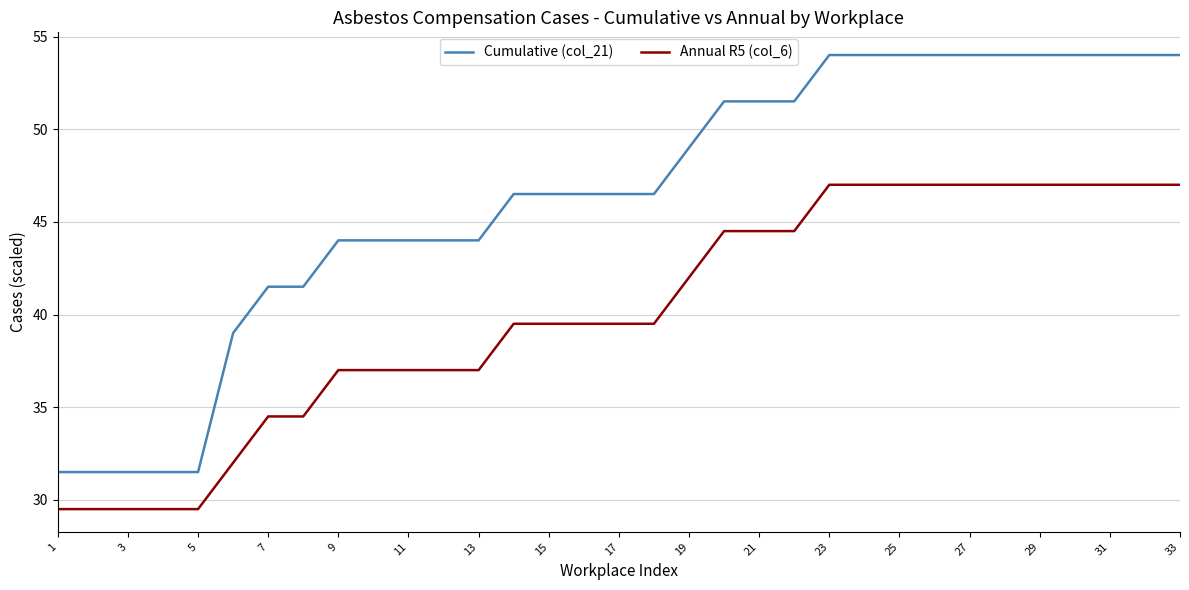

List the series in order of their peak value, lowest first.

Annual R5 (col_6), Cumulative (col_21)